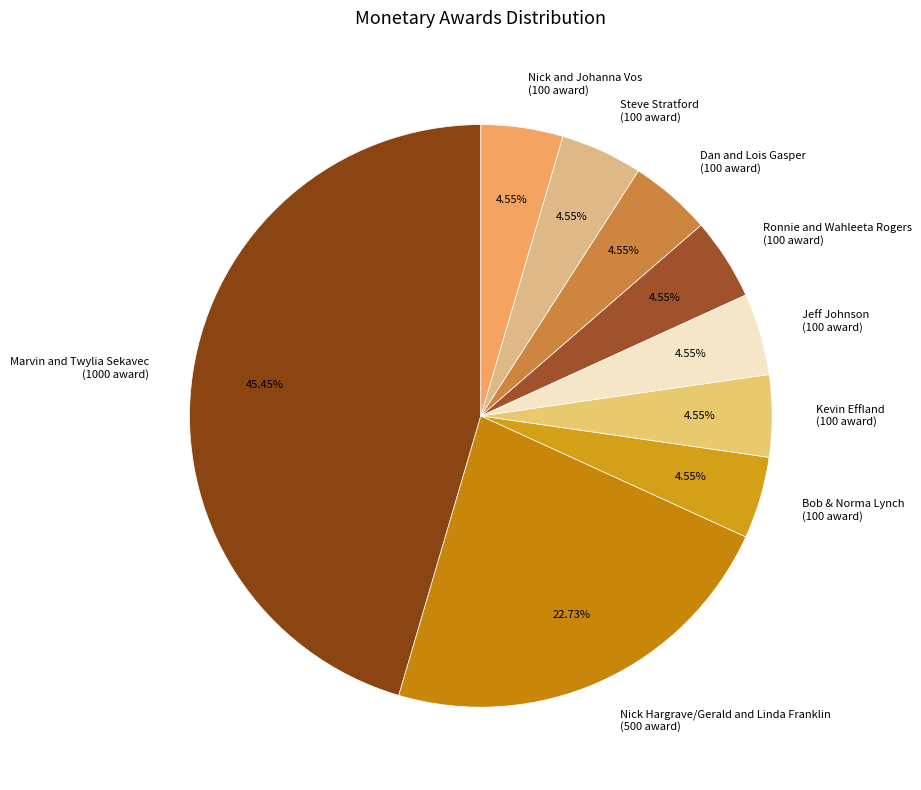

To the nearest percent, what portion does Dan and Lois Gasper represent?

5%